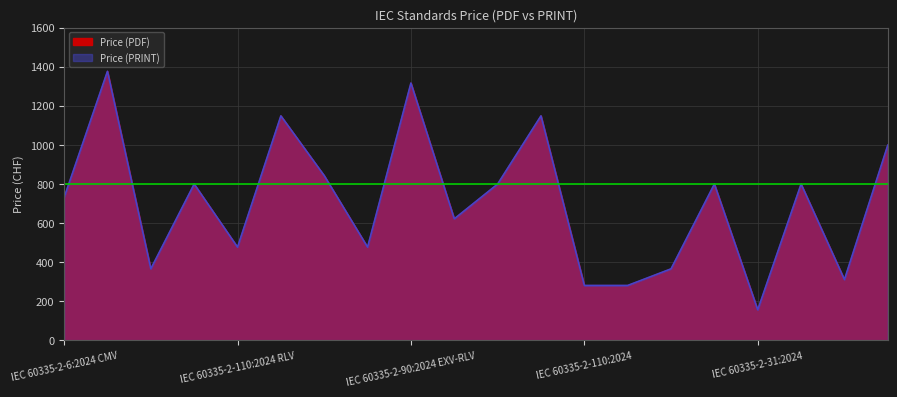

What is the sum of the Price (PRINT) values at IEC 60335-2-31:2024 CMV and IEC 60335-2-25:2024 EXV?

1109